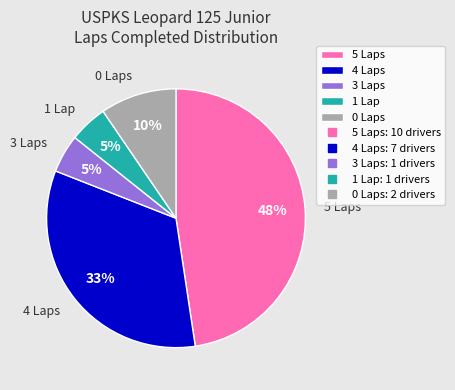

Which slice is the largest?

5 Laps